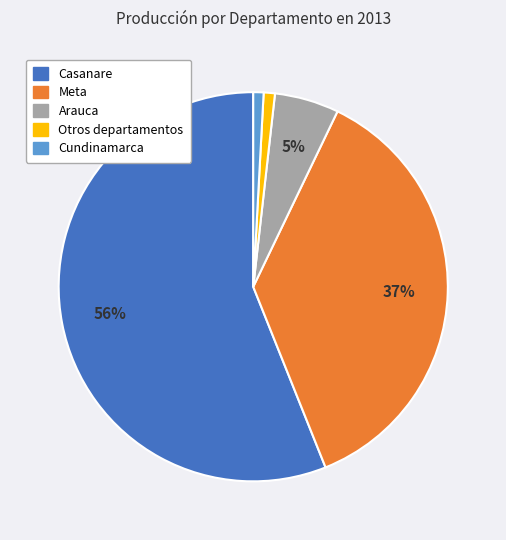

To the nearest percent, what portion does Arauca represent?

5%